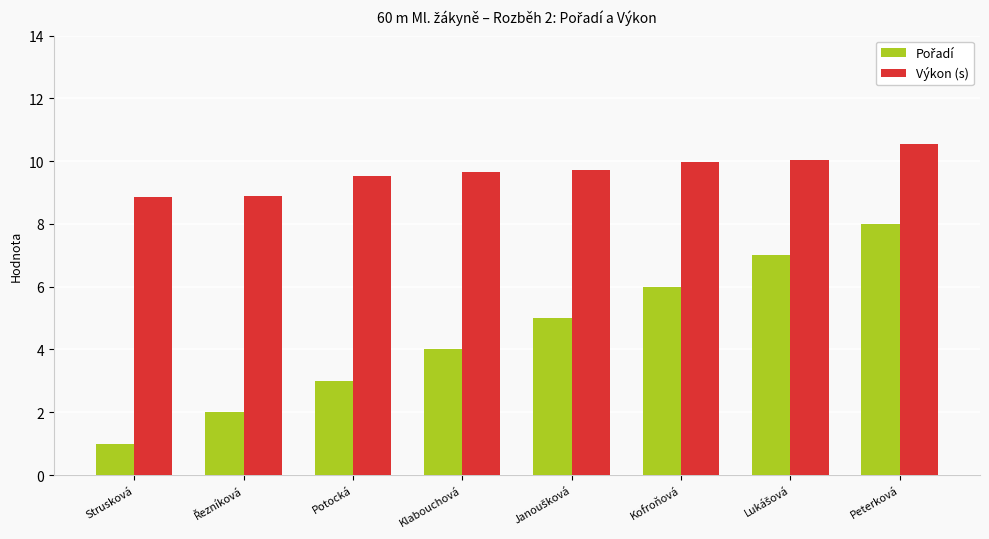

Read the Výkon (s) value at Kofroňová.

10.0